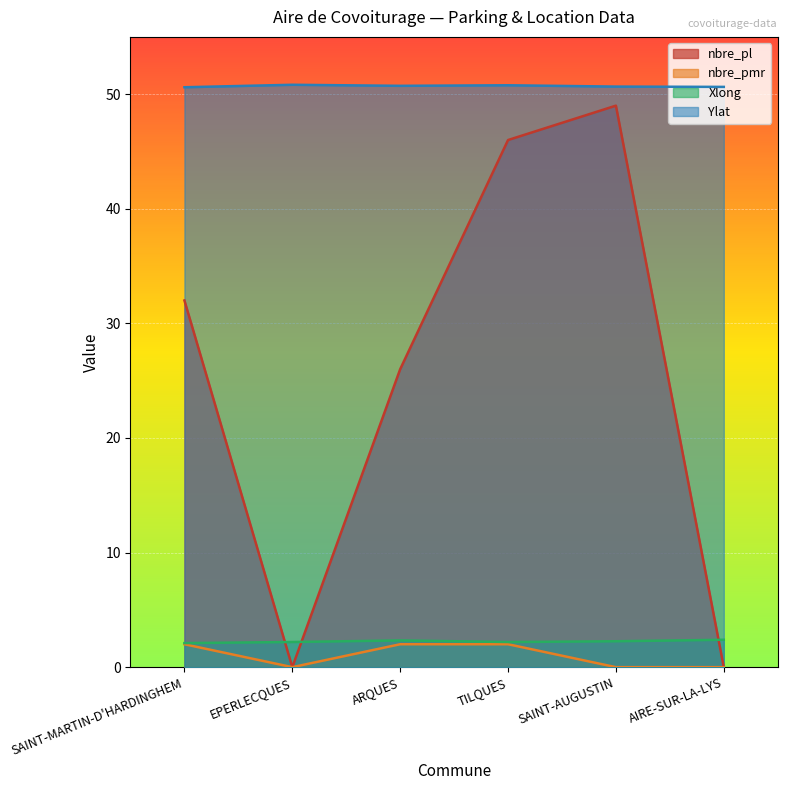

At which category is the sum across all series the highest?

SAINT-AUGUSTIN